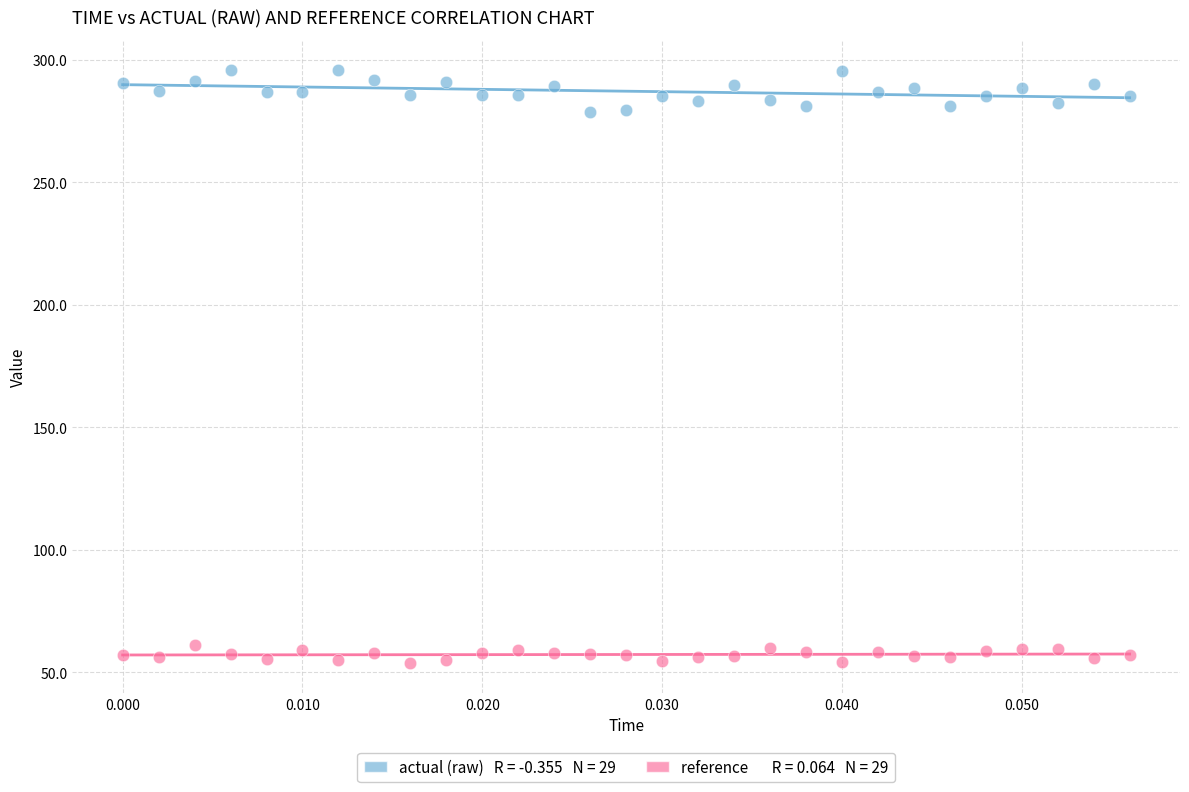

Across all data points, what is the range of Y values (max minus min)?

242.3